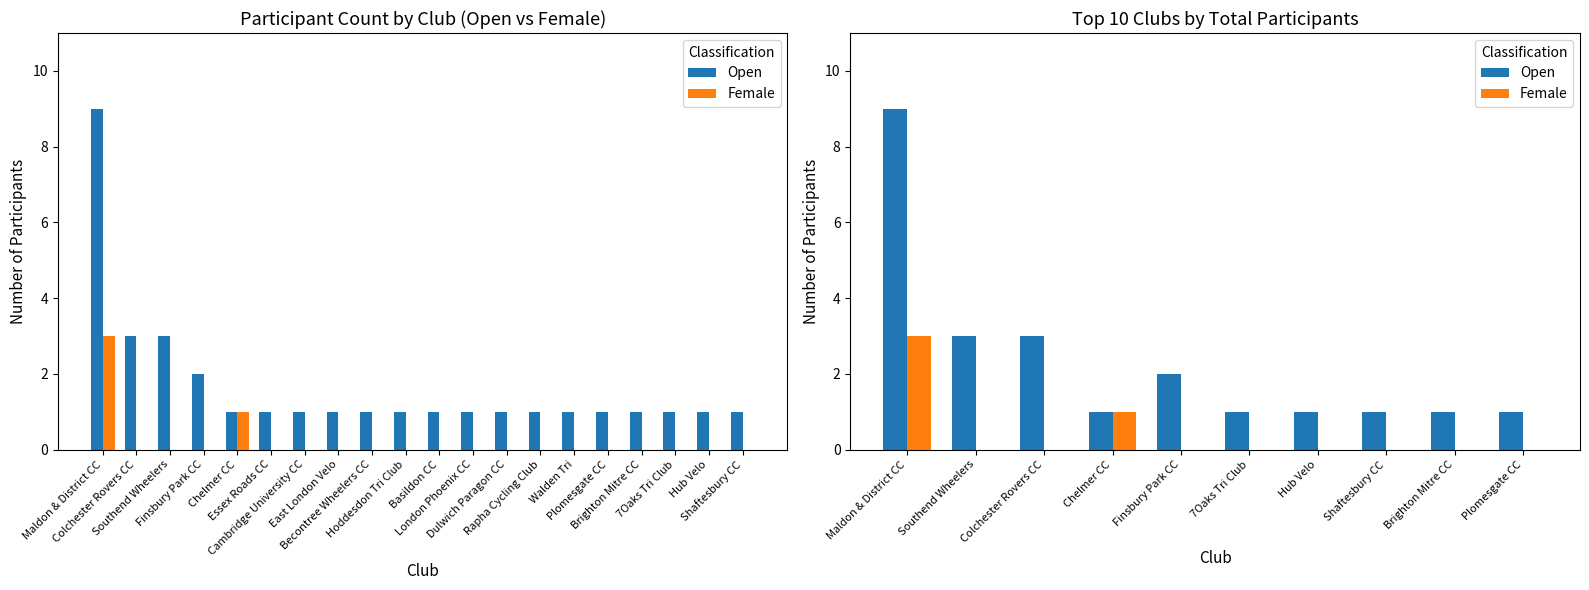

What is the greatest value displayed?

9